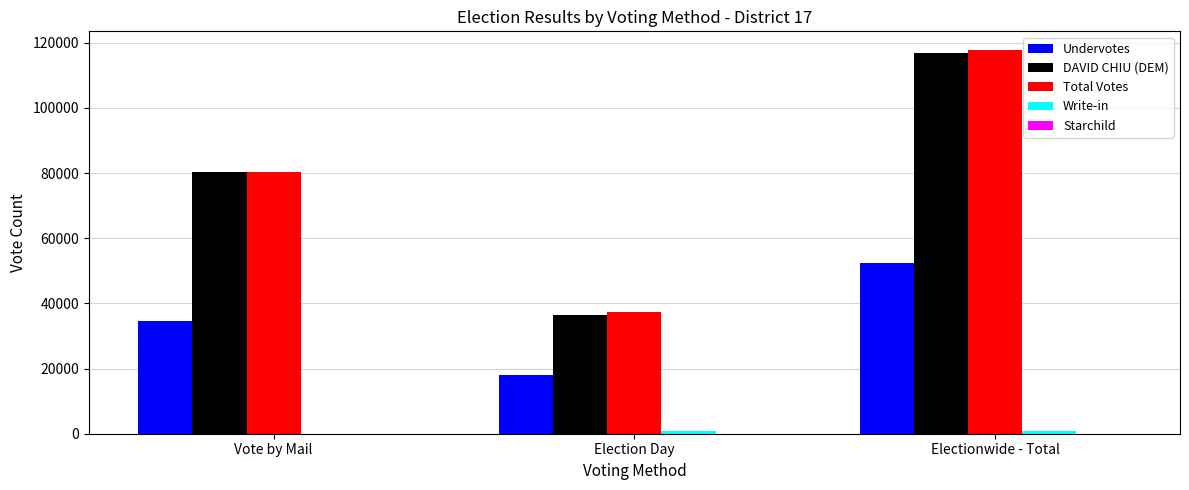

At which category is the sum across all series the highest?

Electionwide - Total